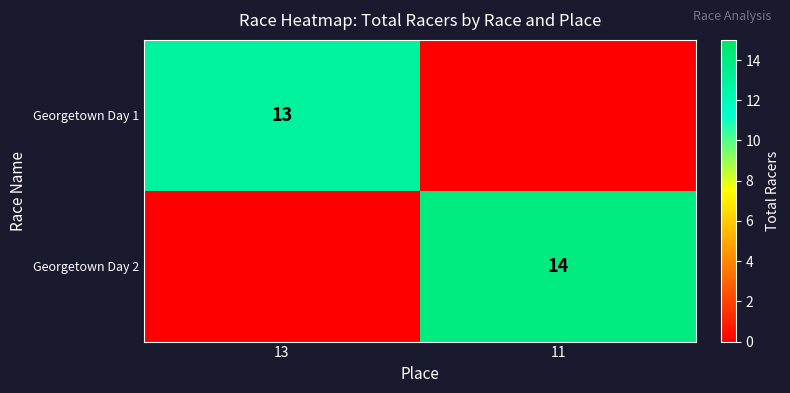

Which label corresponds to the largest value in the chart?

11